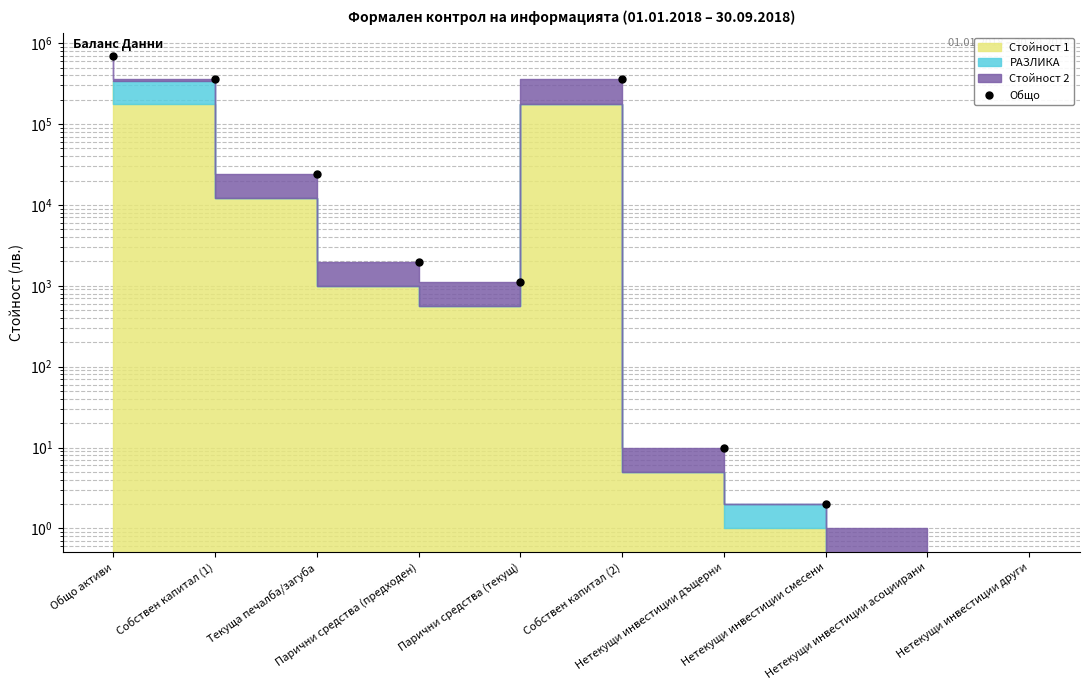

Where does the data first go above 357952?

Общо активи